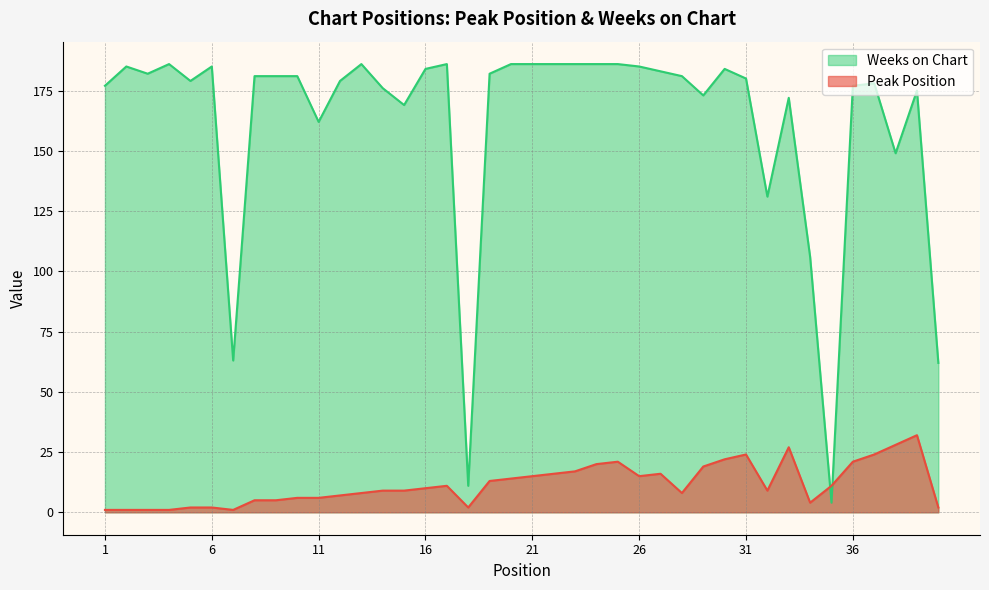

Does the chart have visible grid lines?

Yes